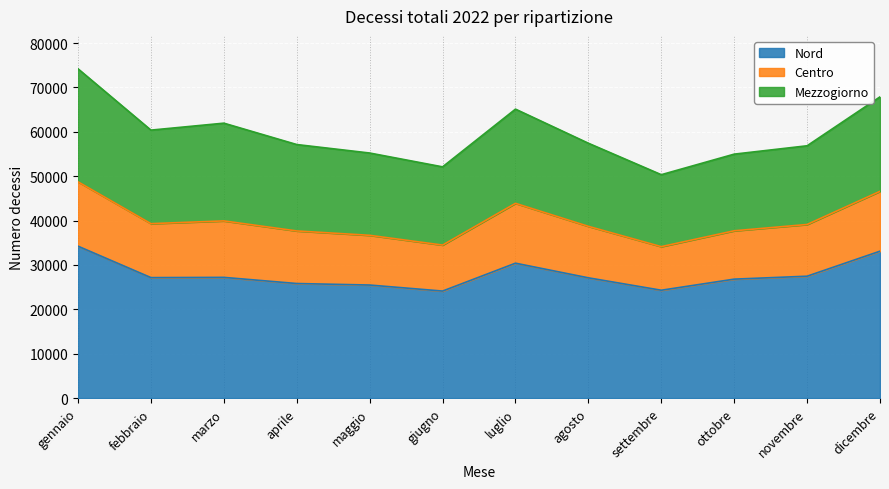

The Nord series shows 30397 at luglio. True or false?

True